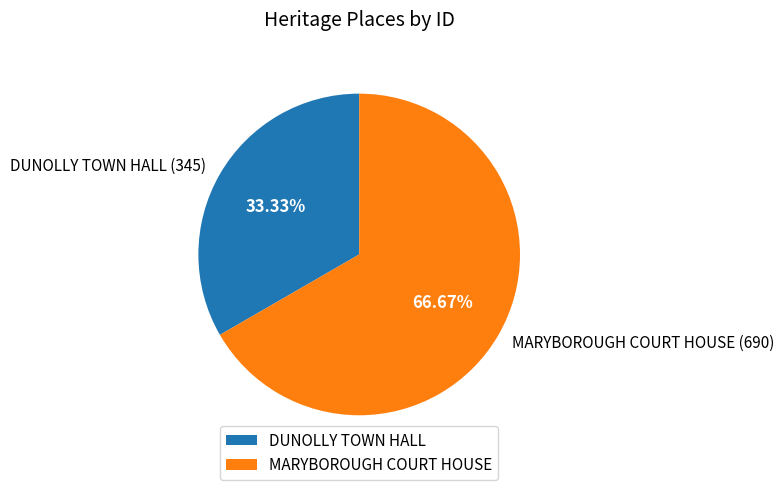

To the nearest percent, what percentage of the pie is MARYBOROUGH COURT HOUSE?

67%